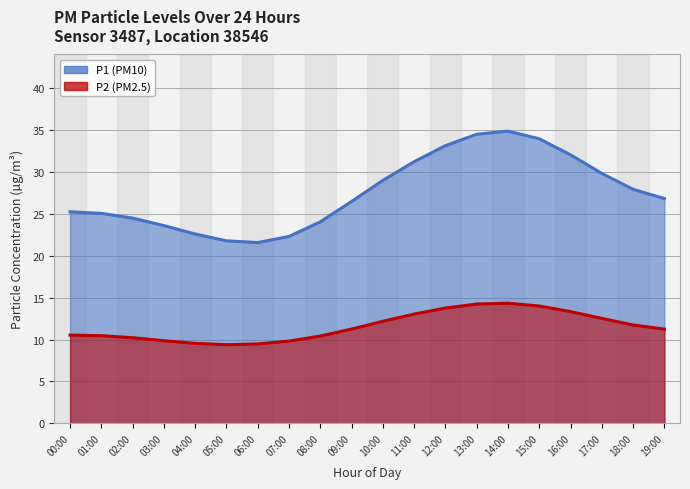

Between 19:00 and 10:00, which is larger?

10:00